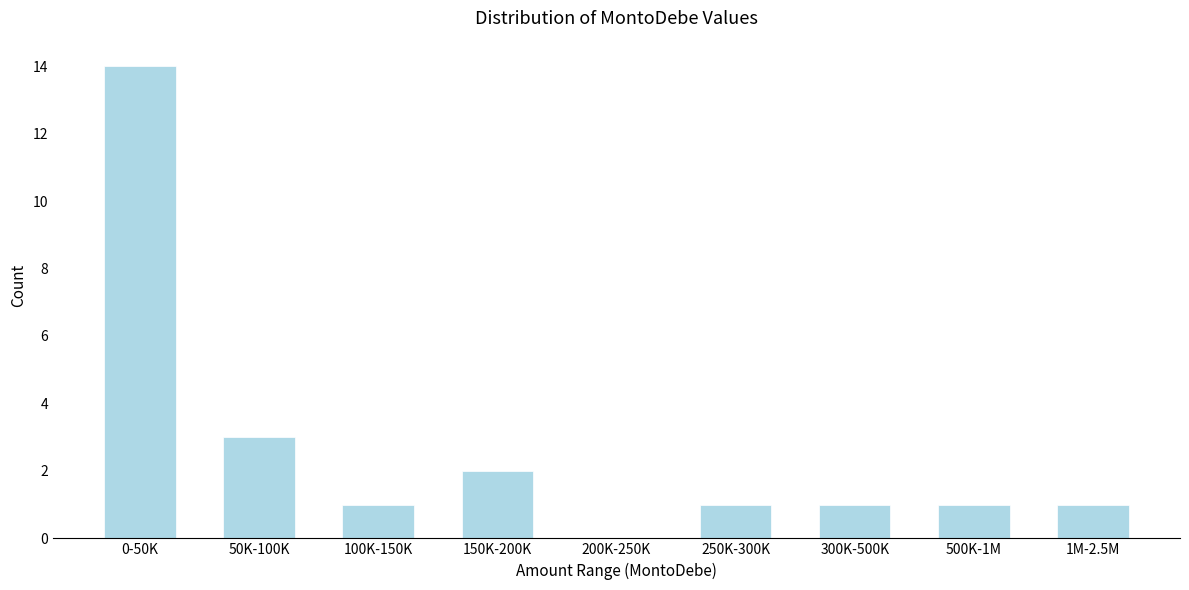

Reading left to right, extract all data points from this chart.

0-50K=14	50K-100K=3	100K-150K=1	150K-200K=2	200K-250K=0	250K-300K=1	300K-500K=1	500K-1M=1	1M-2.5M=1